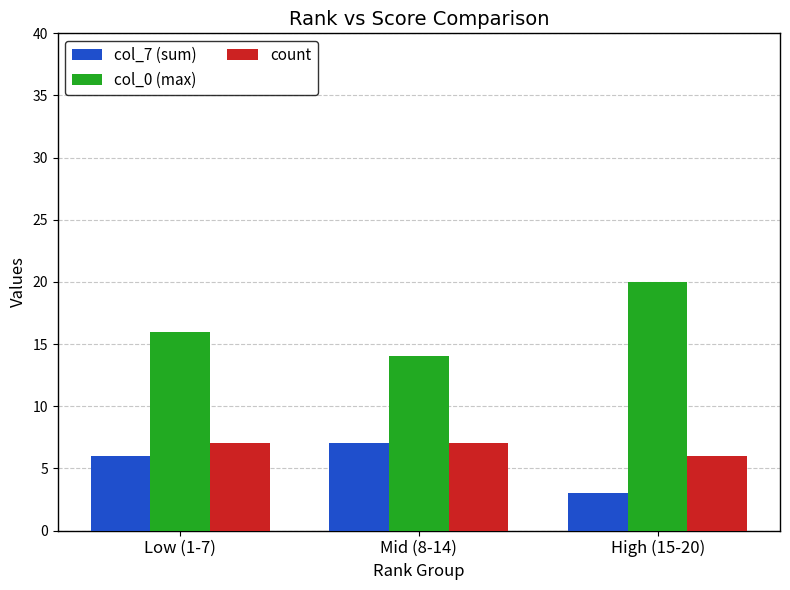

What is the value of the col_7 (sum) bar at the 2nd from the left?

7